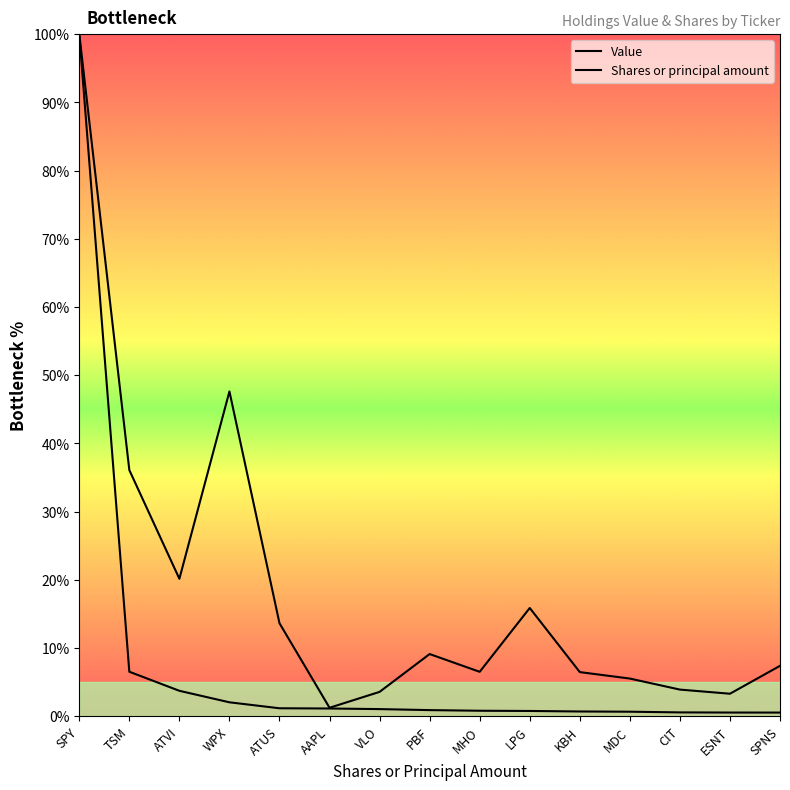

What is the value of the Shares or principal amount point at the 6th from the left?

1.2